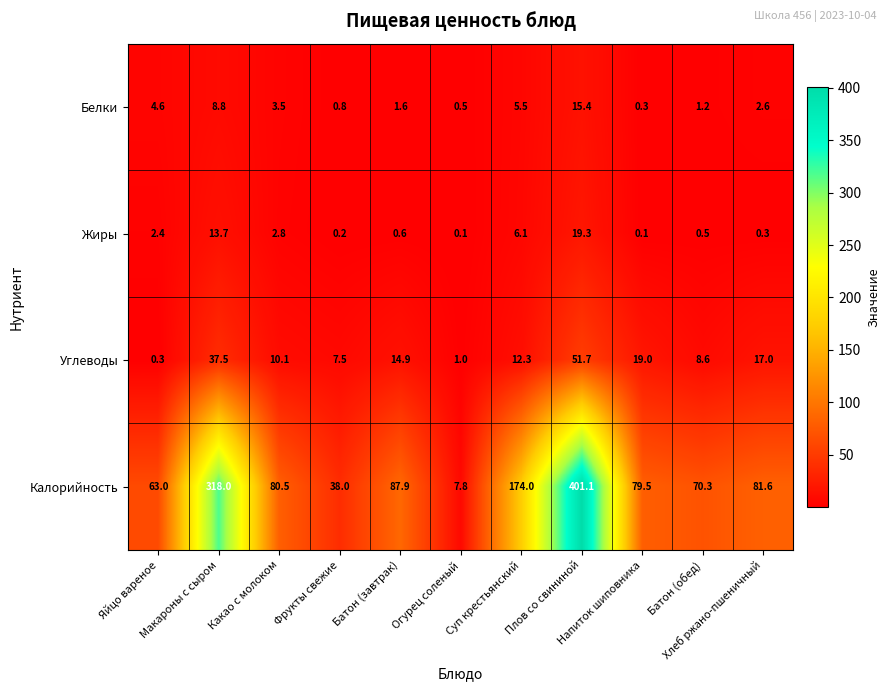

Which series has the widest spread of values?

Калорийность